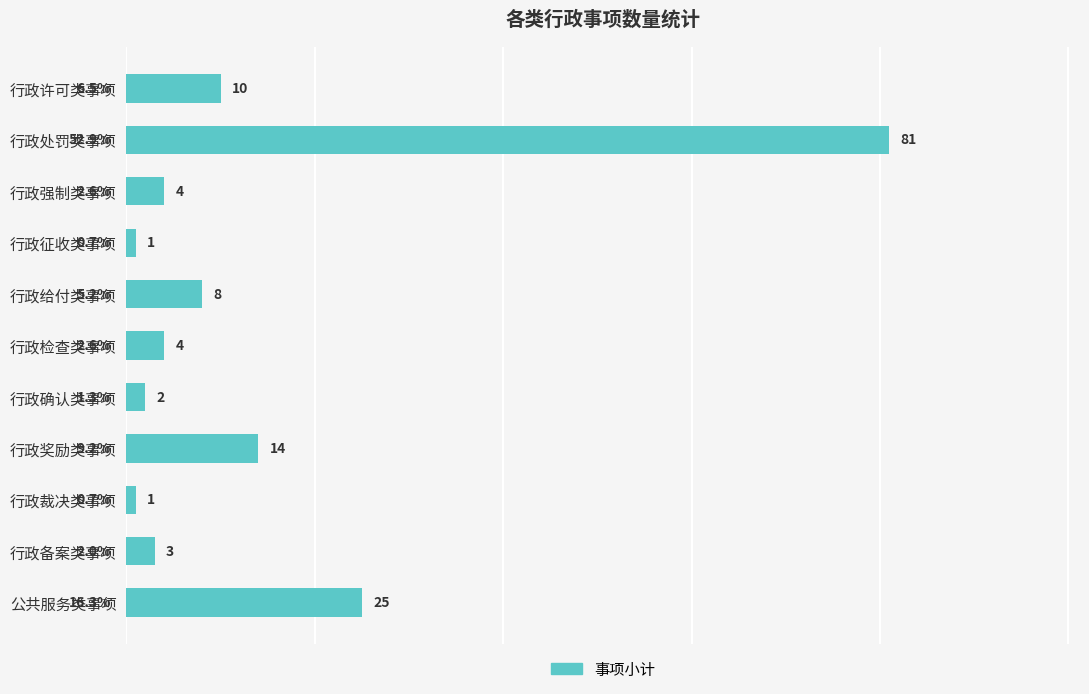

How many bars are there in total?

11